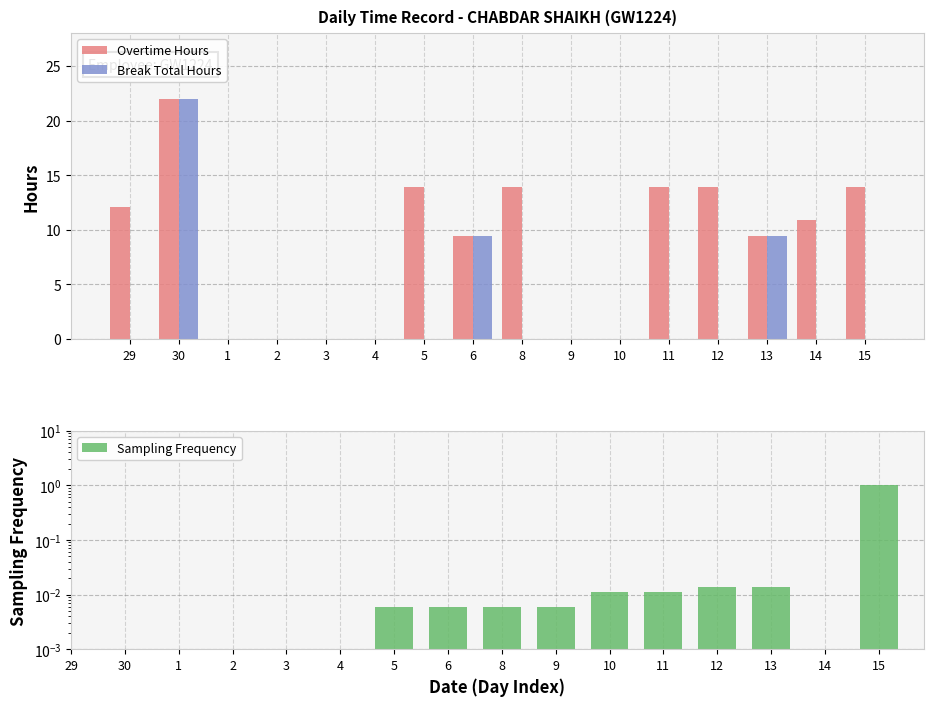

What are all the series names shown in the legend?

Overtime Hours, Break Total Hours, Sampling Frequency